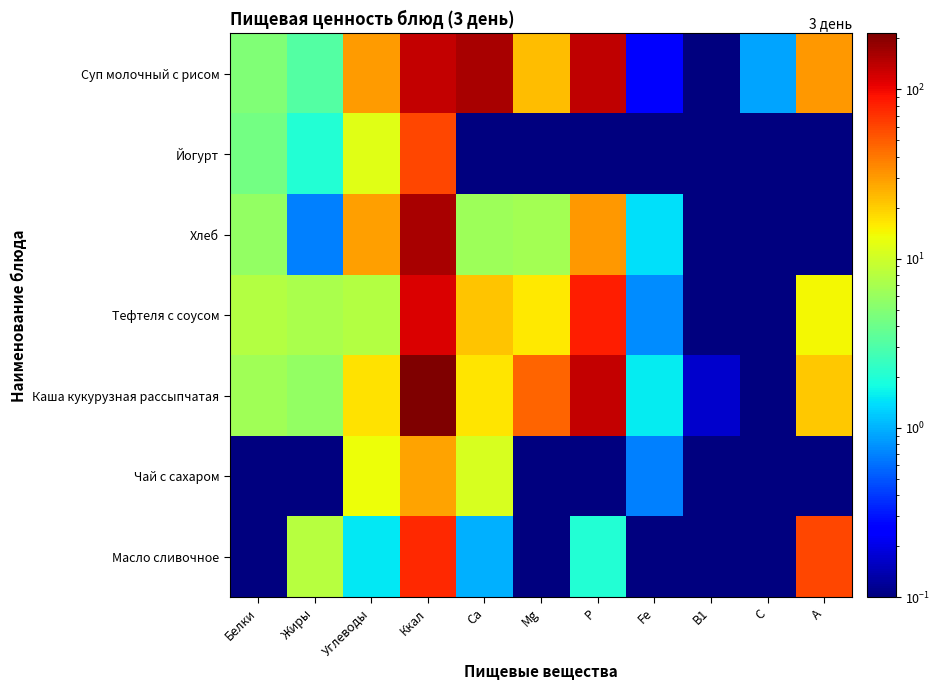

What is the greatest value displayed?

213.6